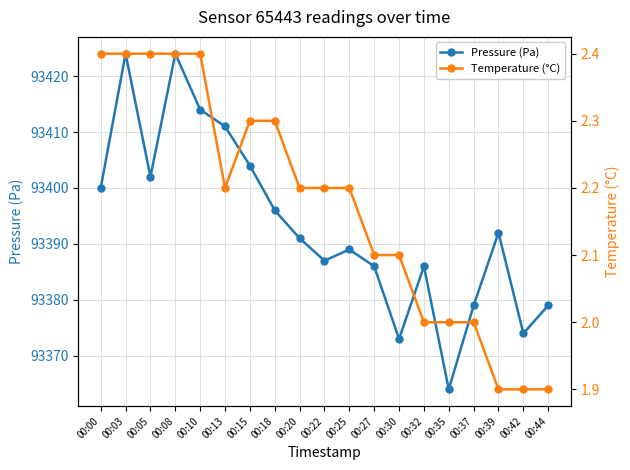

What is the spread (max minus min) of values at 00:27?

93383.9